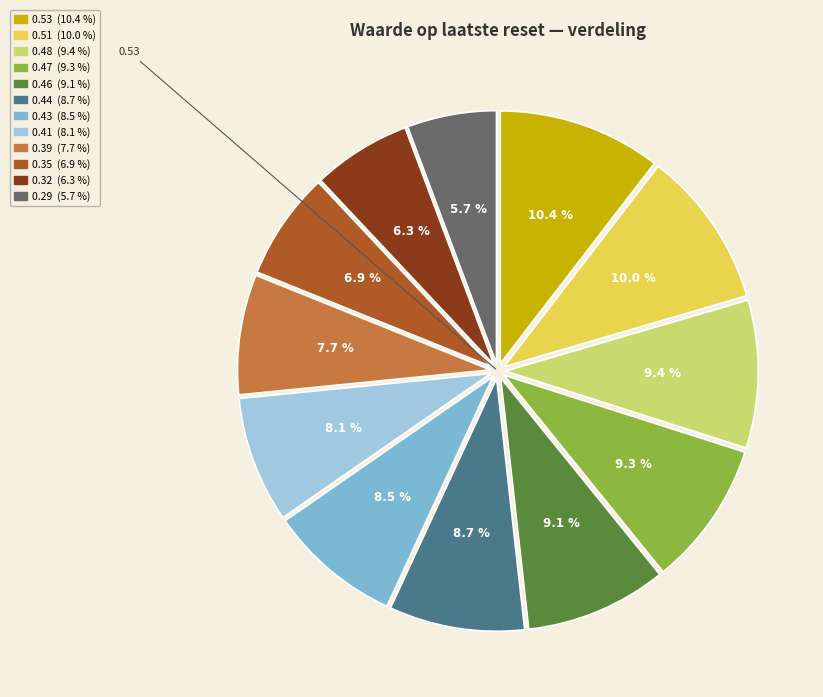

Count the number of slices in the pie.

12